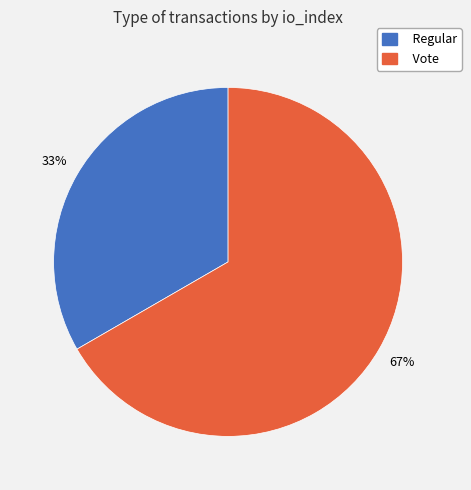

To the nearest percent, what portion does Vote represent?

67%